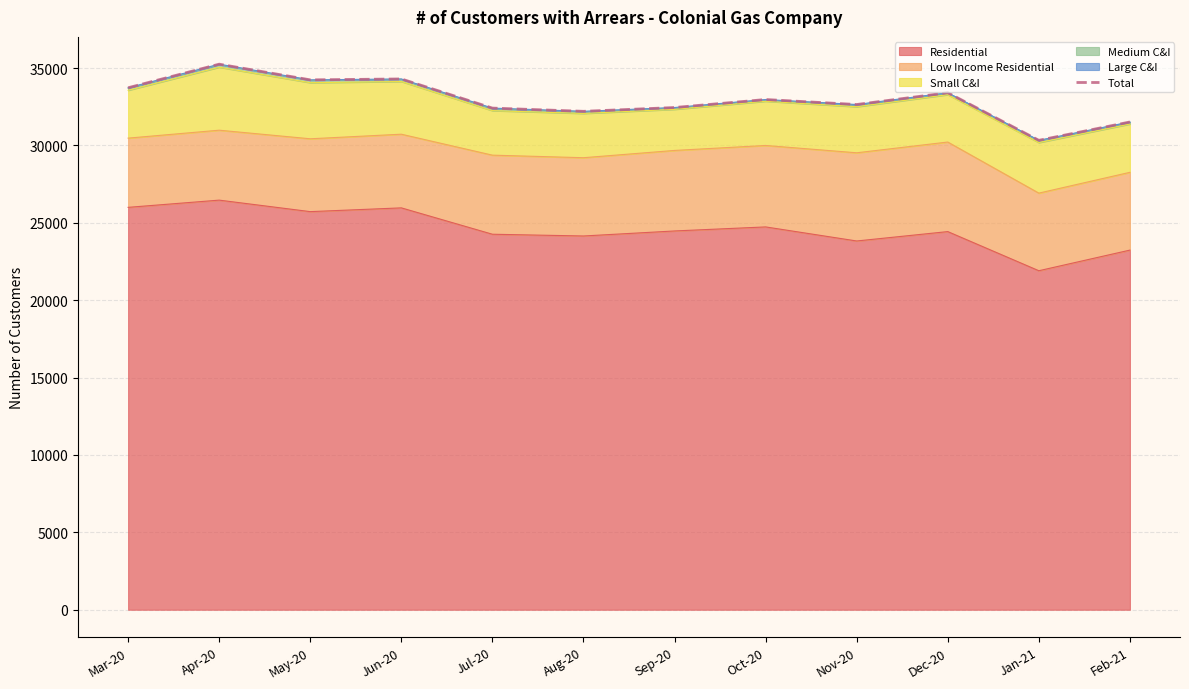

How many points are lower than both their immediate neighbors (excluding endpoints)?

4